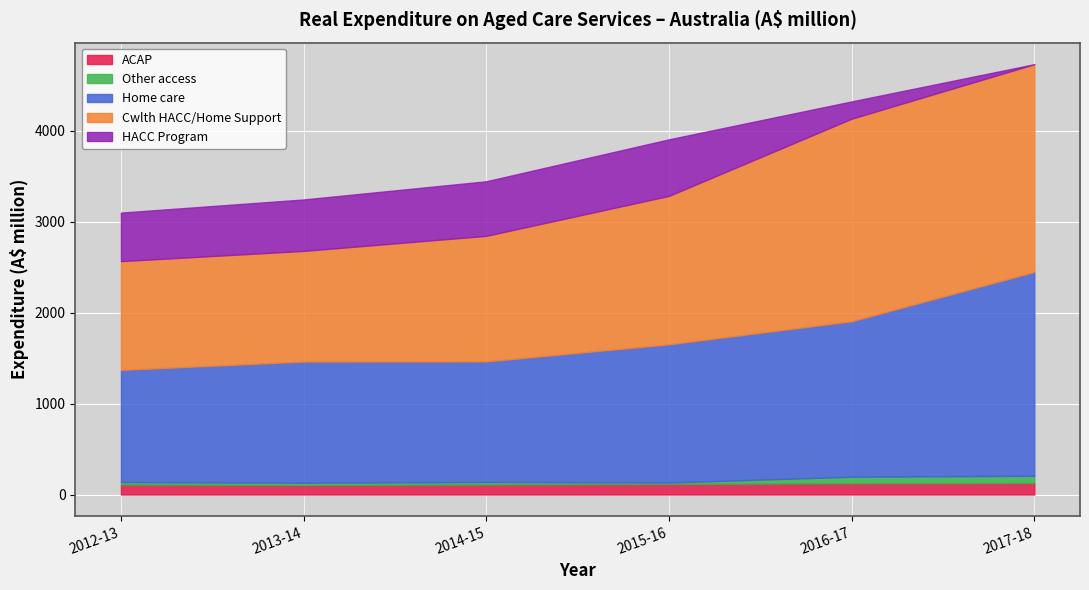

True or false: HACC Program has more than 2 interior local peaks.

False